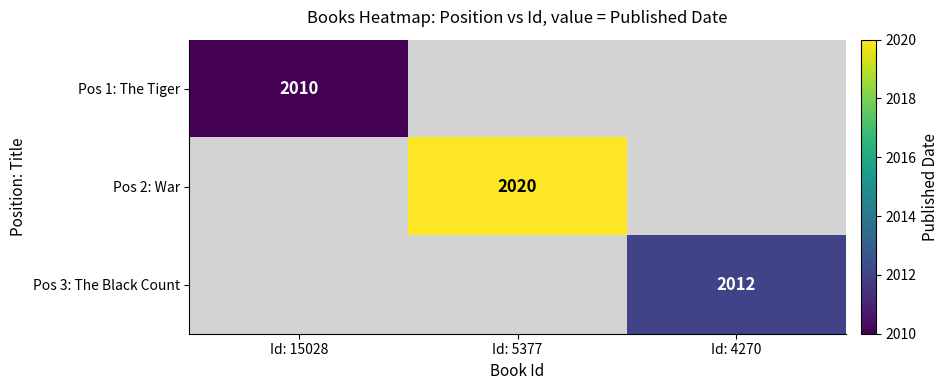

The value of Pos 3: The Black Count at Id: 4270 is 2012. True or false?

True